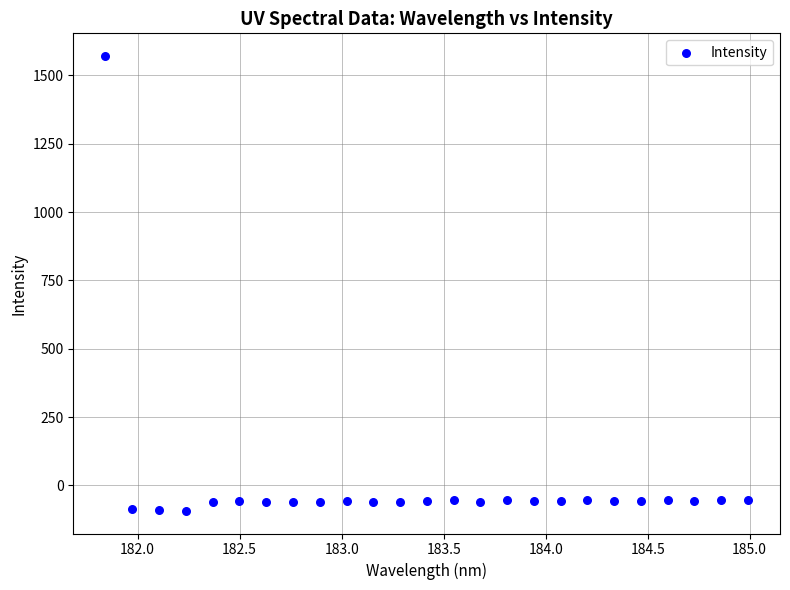

What is the range of X values (max minus min)?

3.1